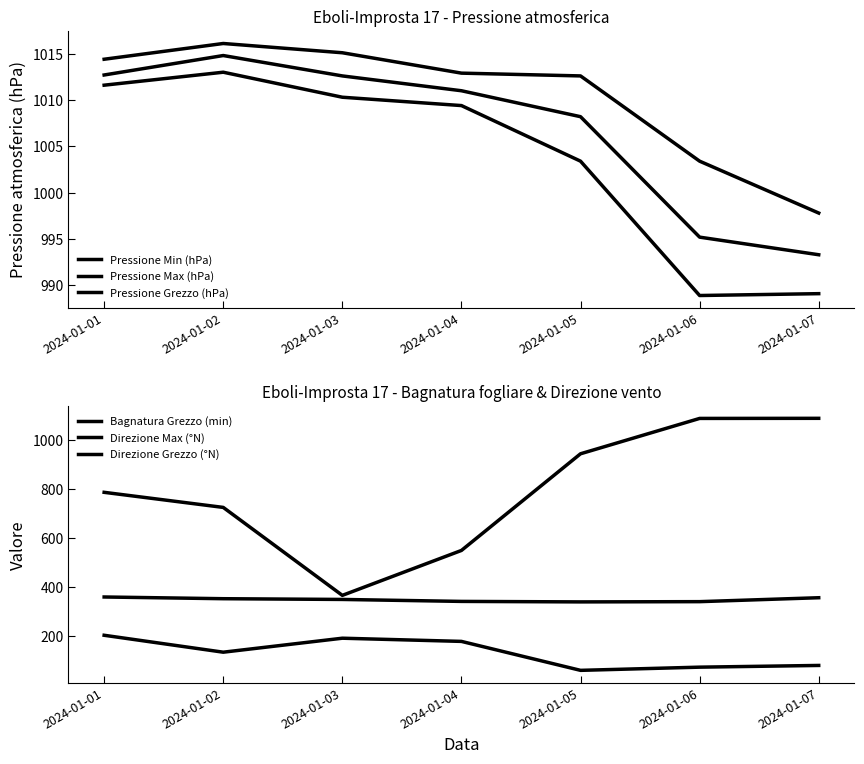

What is the approximate value of Bagnatura Grezzo (min) at 2024-01-03?

365.6